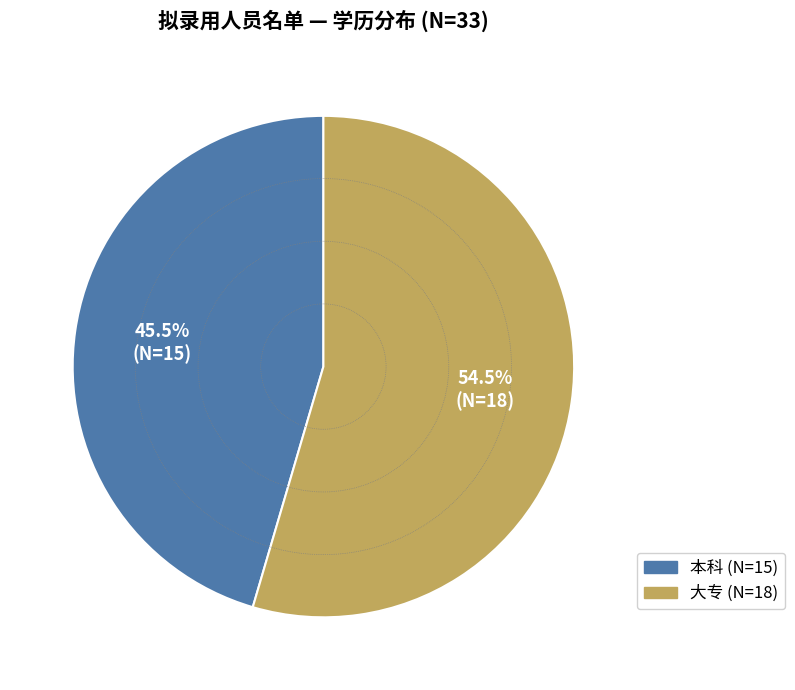

Count the number of slices in the pie.

2